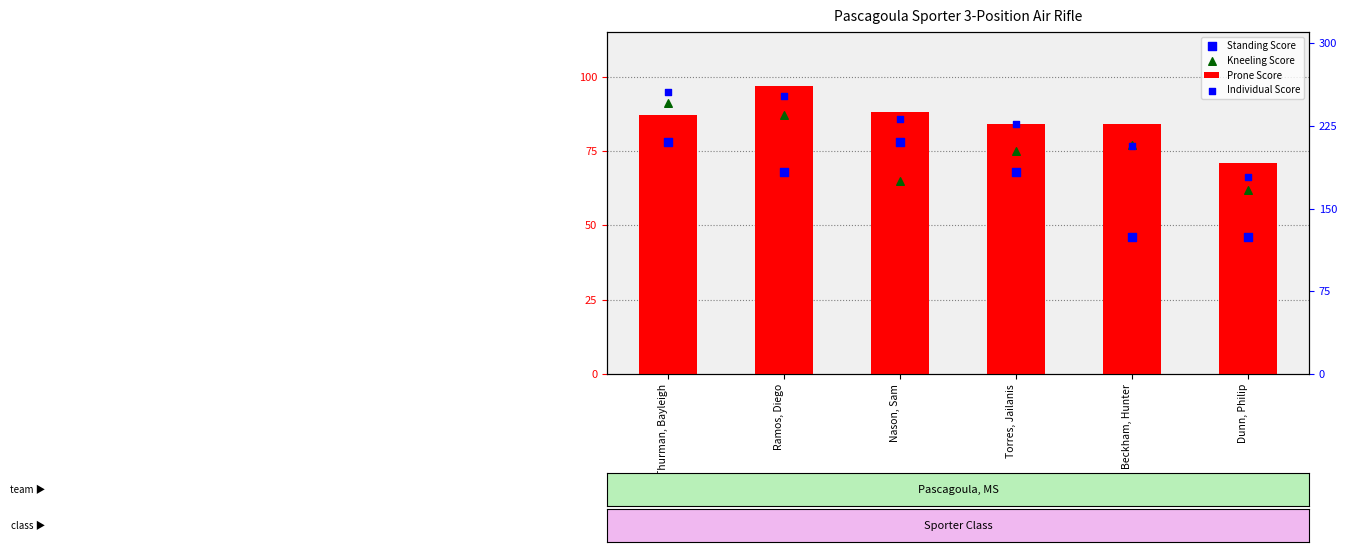

Is the value of Standing Score at Thurman, Bayleigh greater than the value of Individual Score at Dunn, Philip?

No